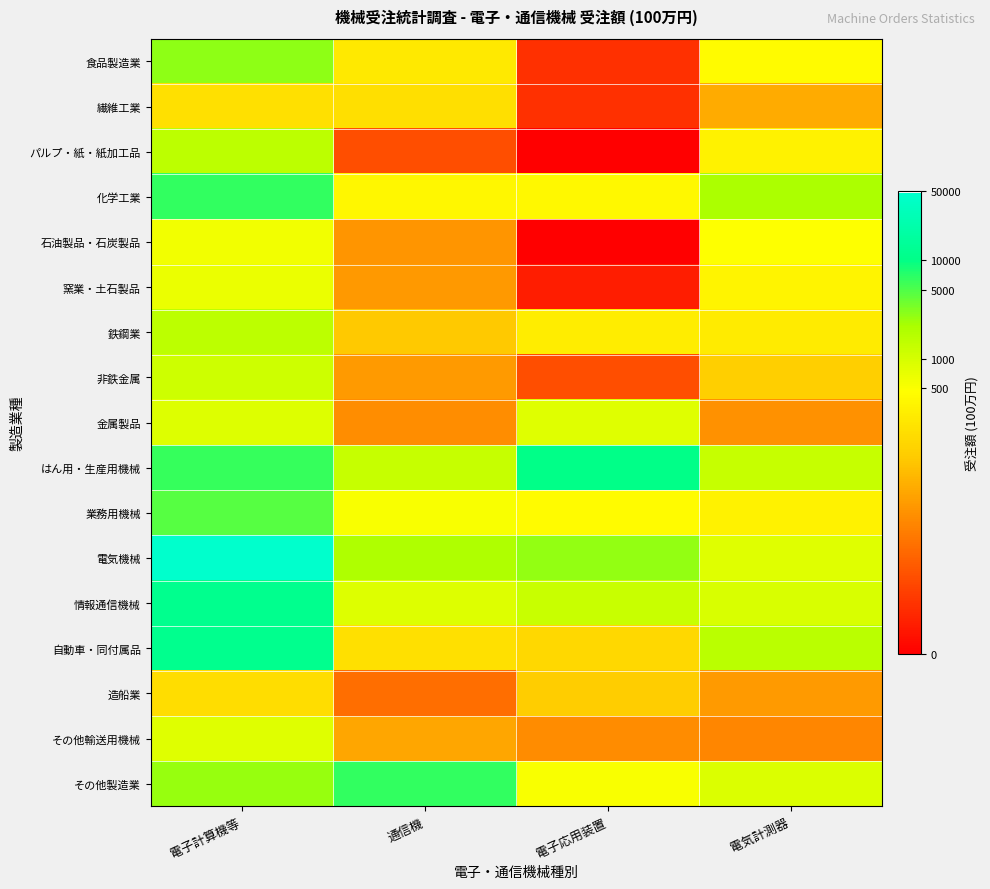

Which series changed the most between 電子計算機等 and 電気計測器?

電気機械